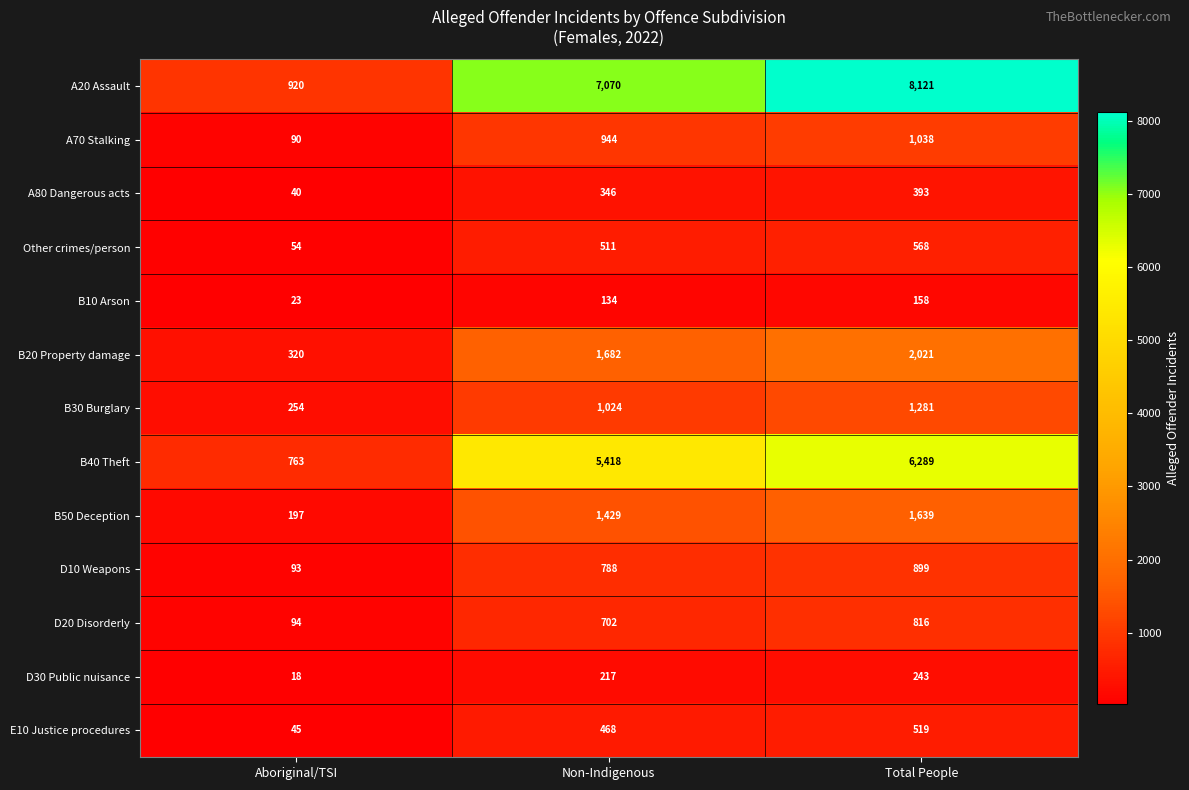

Between Aboriginal/TSI and Total People, which series saw the biggest shift?

A20 Assault